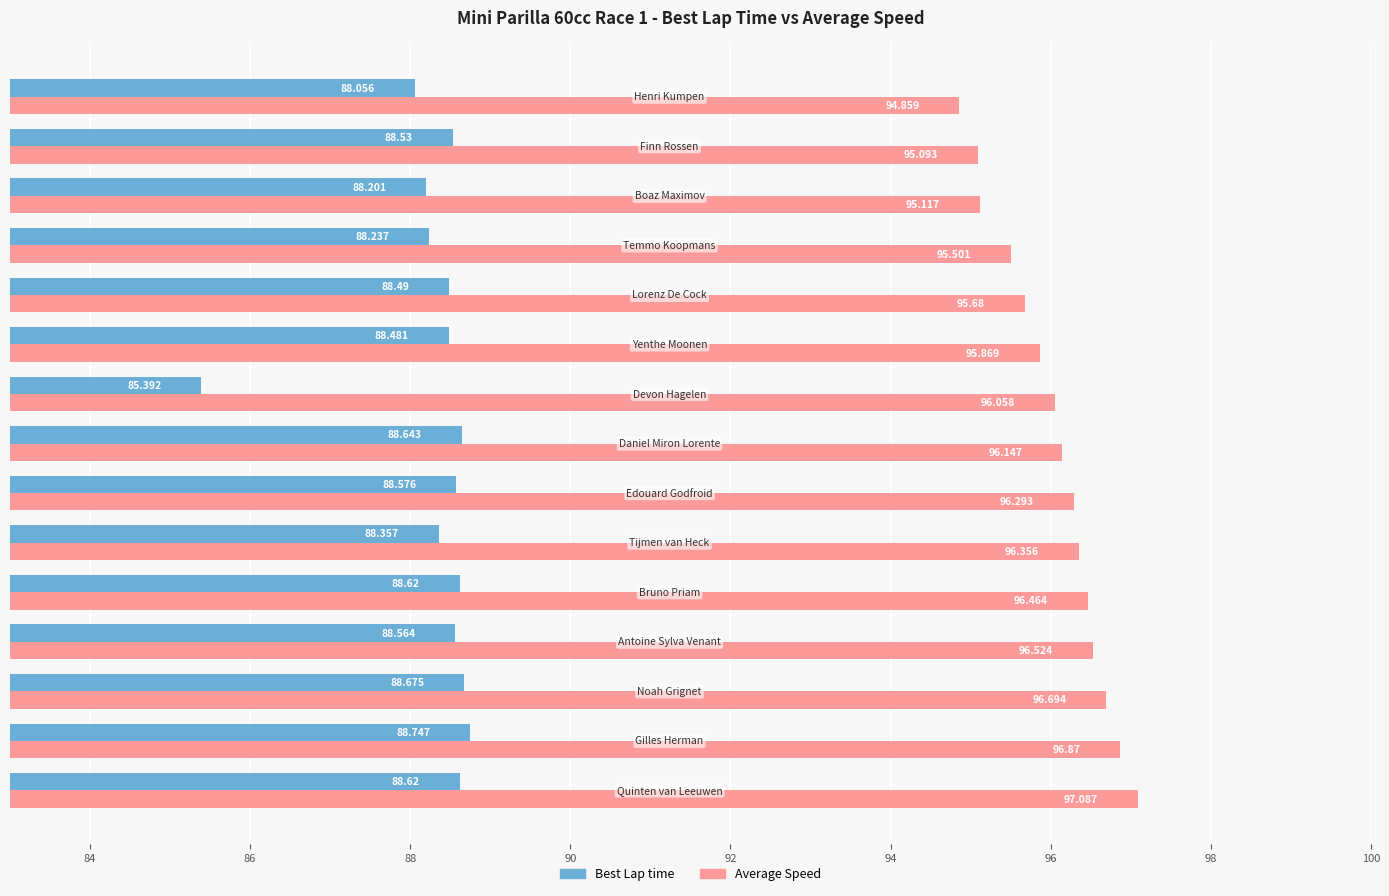

Rank the series by their average value, from lowest to highest.

Best Lap time, Average Speed